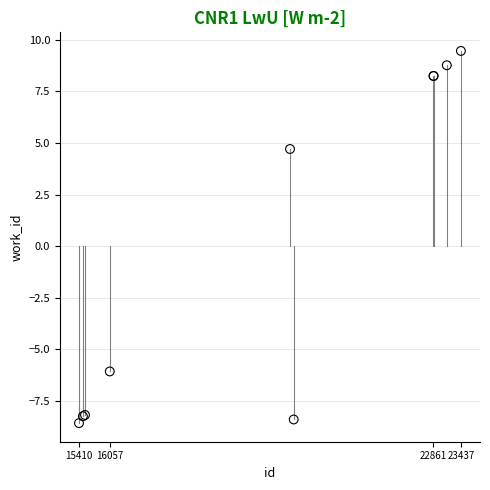

What Y value in the scatter plot is closest to 0?

4.7